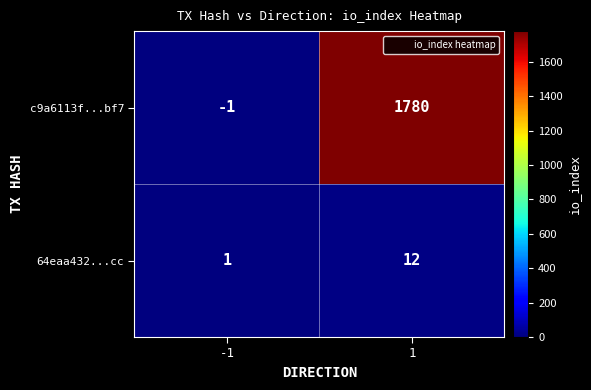

At 1, list the series in order from largest to smallest.

c9a6113f...bf7, 64eaa432...cc